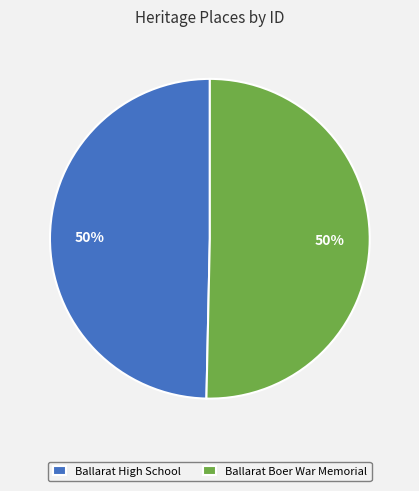

To the nearest percent, what portion does Ballarat High School represent?

50%